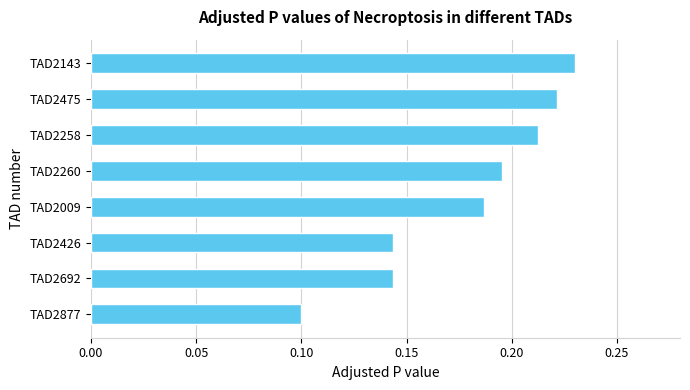

What is the sum of all values?

1.4